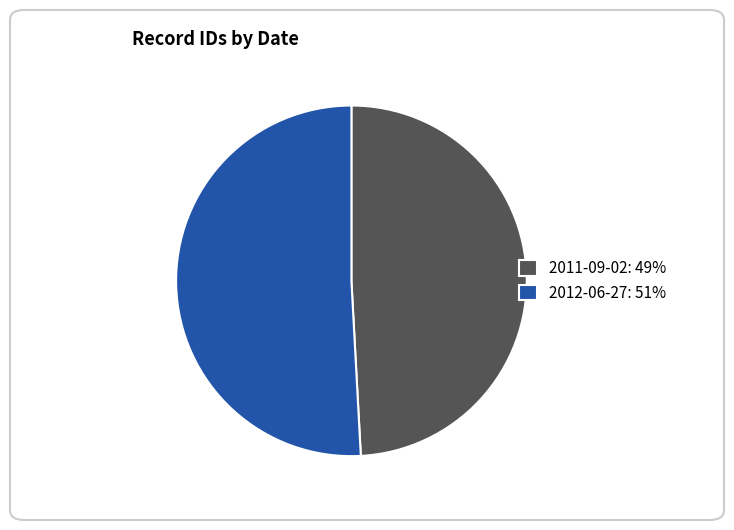

Is it true that 2011-09-02 is 62% of the pie?

False